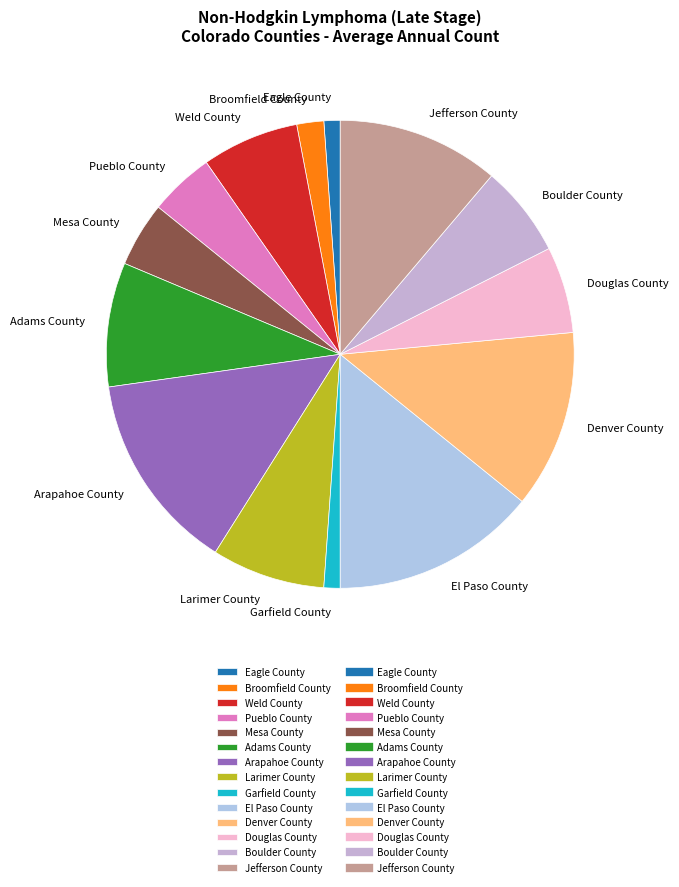

Is it true that Pueblo County is 4% of the pie?

True